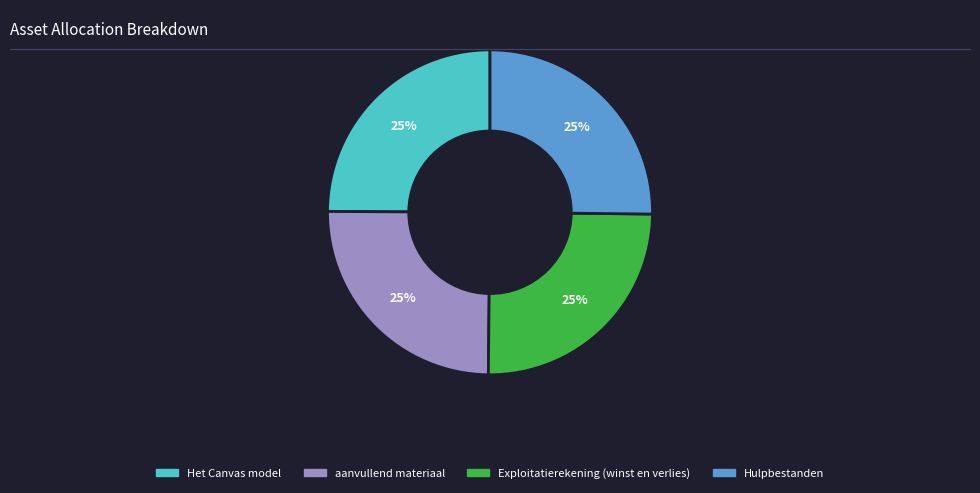

To the nearest percent, what is the combined percentage of aanvullend materiaal and Exploitatierekening (winst en verlies)?

50%